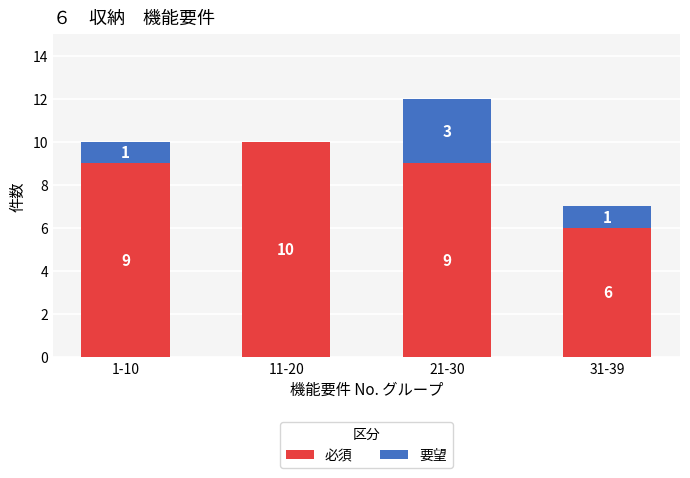

At which category is the sum across all series the highest?

21-30